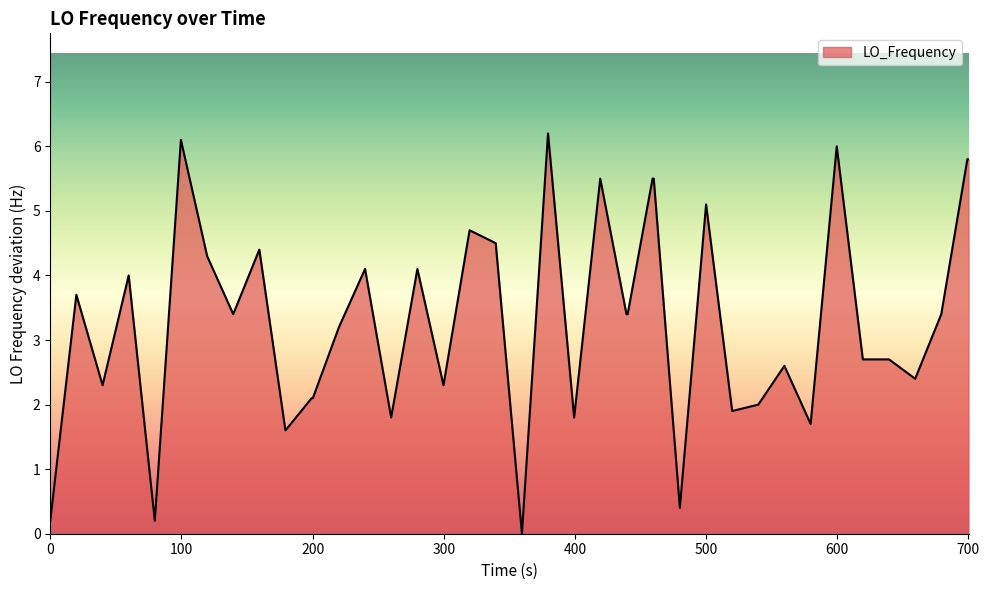

What is the difference between the maximum and minimum values?

6.2